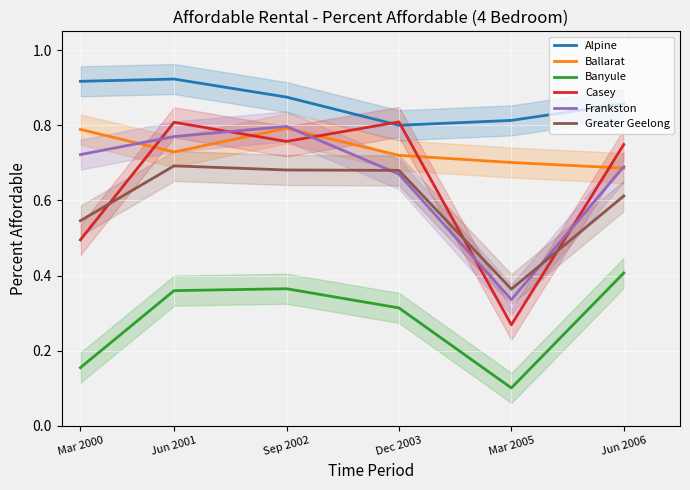

Is the value of Frankston at Mar 2005 greater than the value of Alpine at Jun 2006?

No